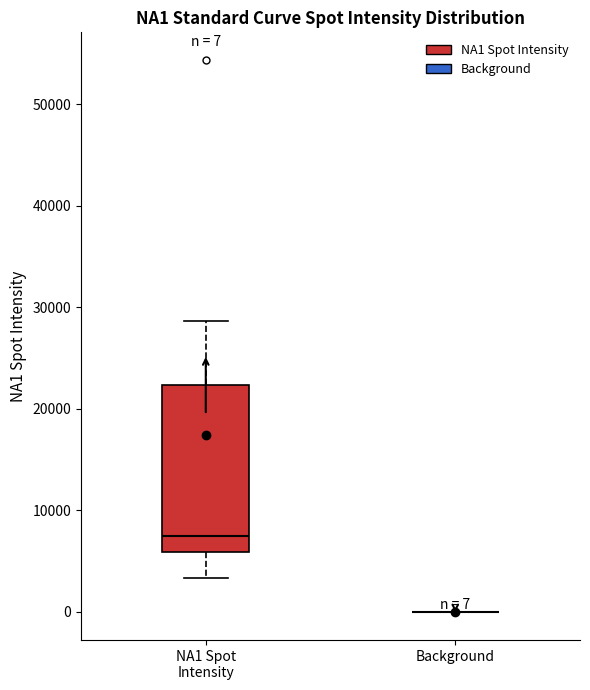

Which box is the tallest, from its lower edge to its upper edge?

NA1 Spot Intensity